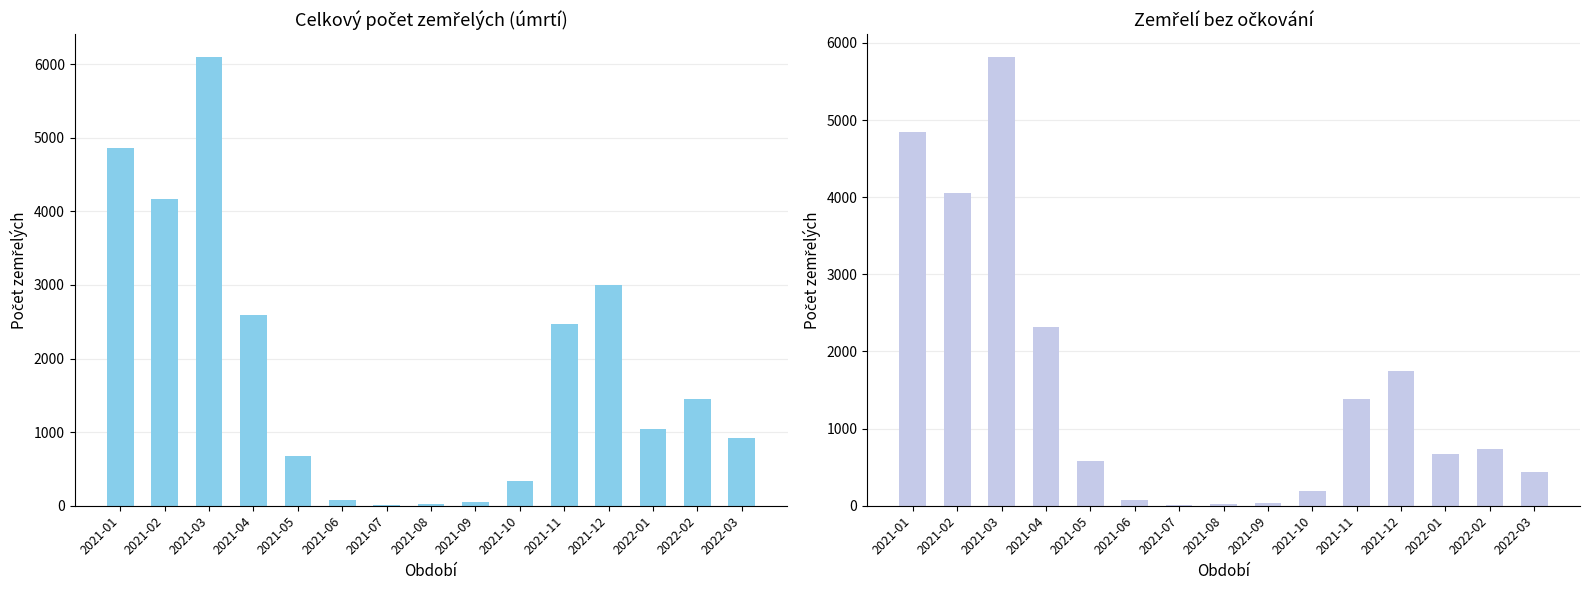

How many bars are there in total?

30